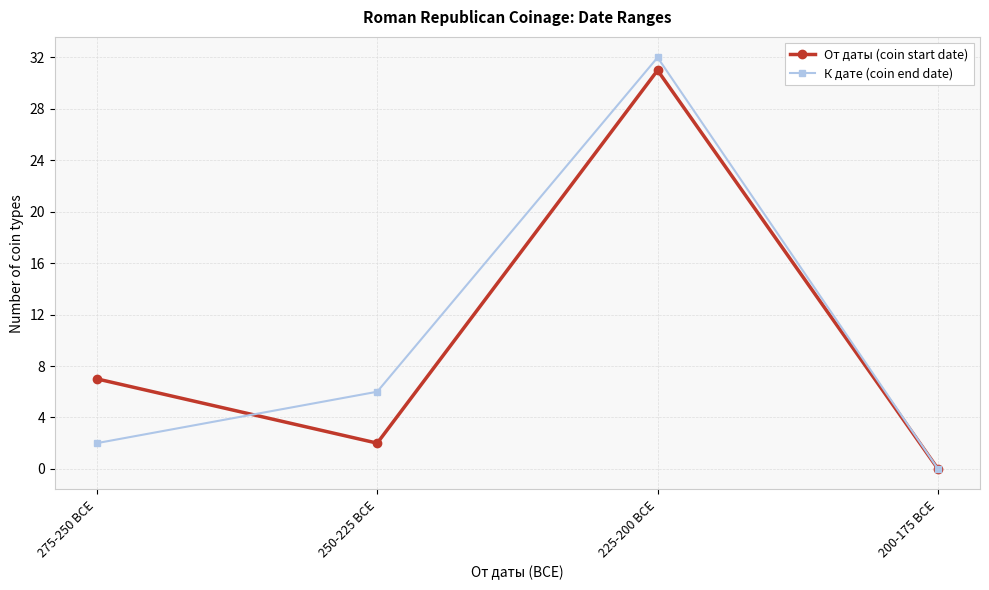

How many positive values does the К дате (coin end date) series have?

3